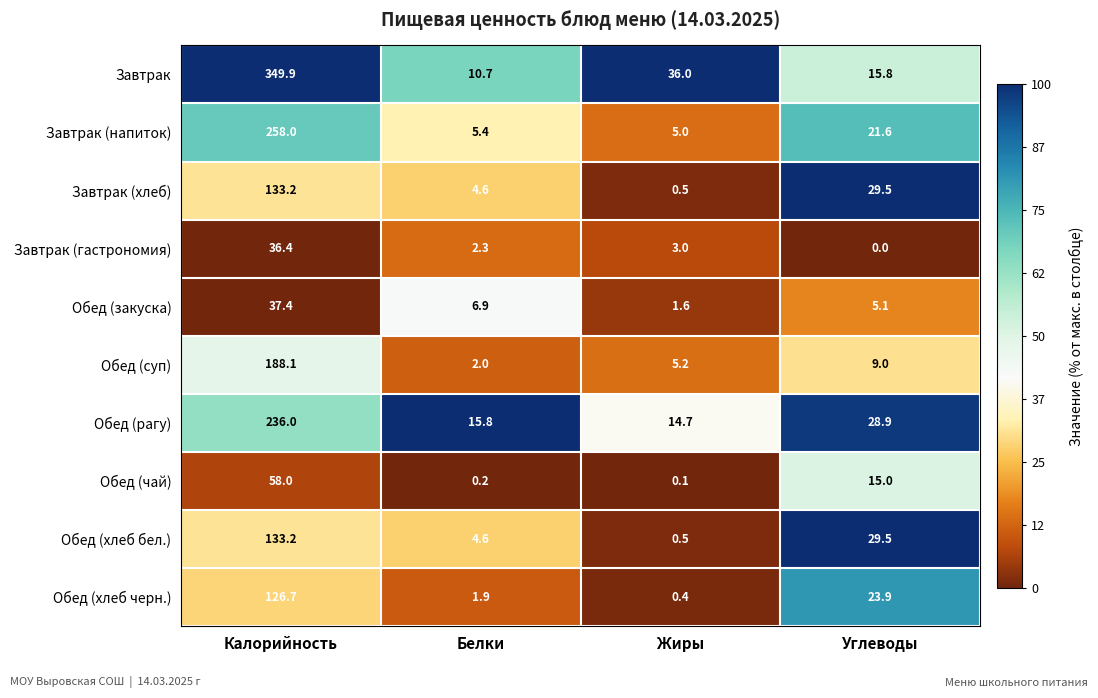

Which series has the largest range (max minus min)?

Завтрак